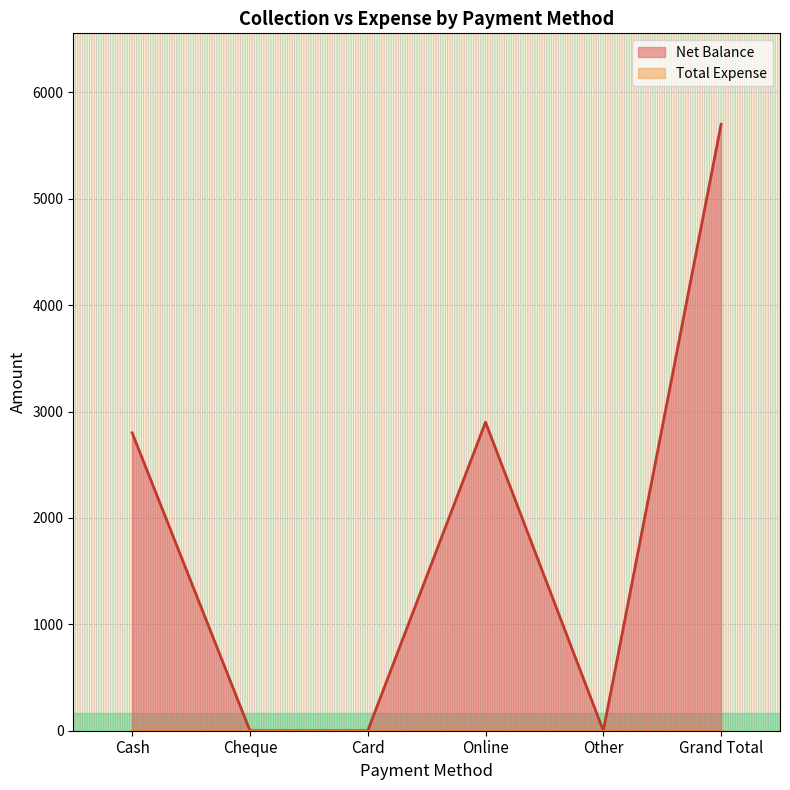

At which label does the data first exceed 2800?

Online